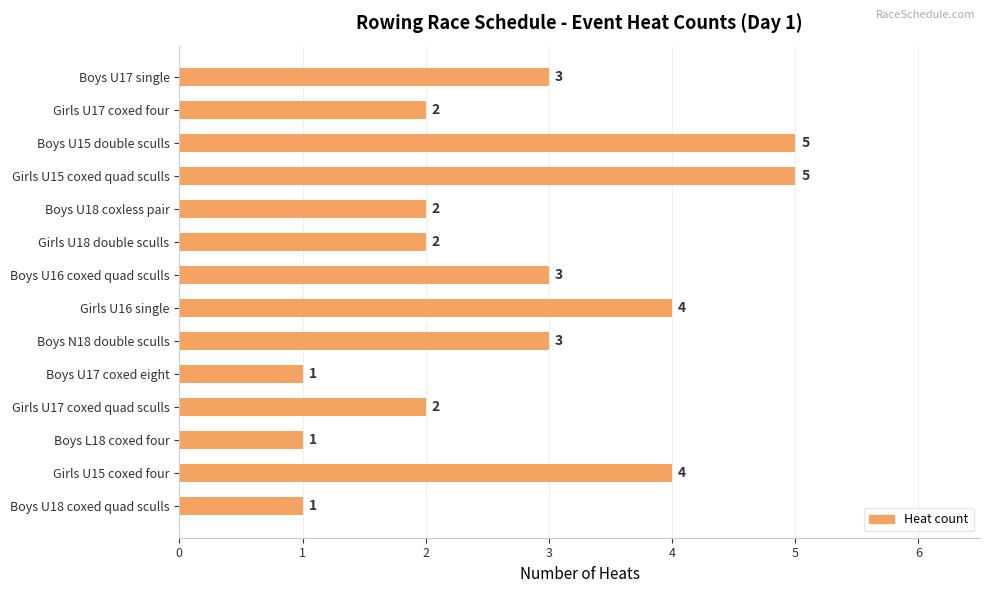

What is the average value?

3